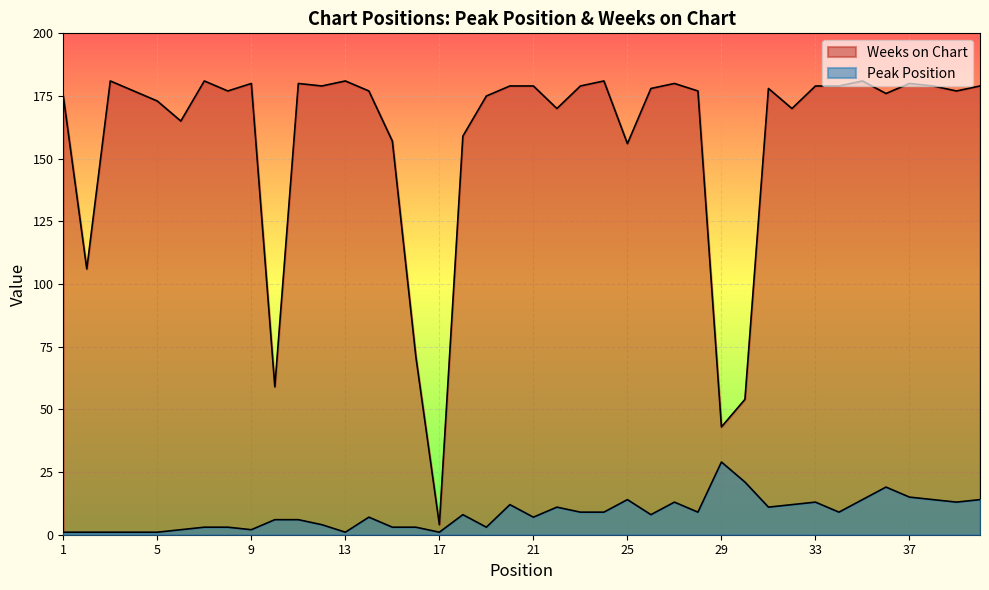

Does the chart display data point markers on the line(s)?

No